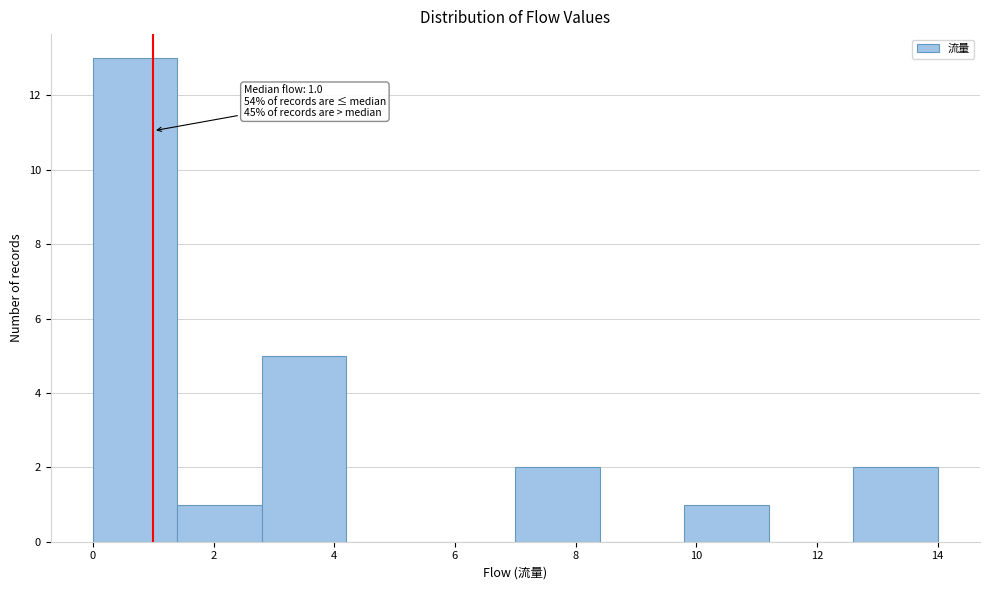

Which range on the x-axis has the tallest bar?

0.0 to 1.4